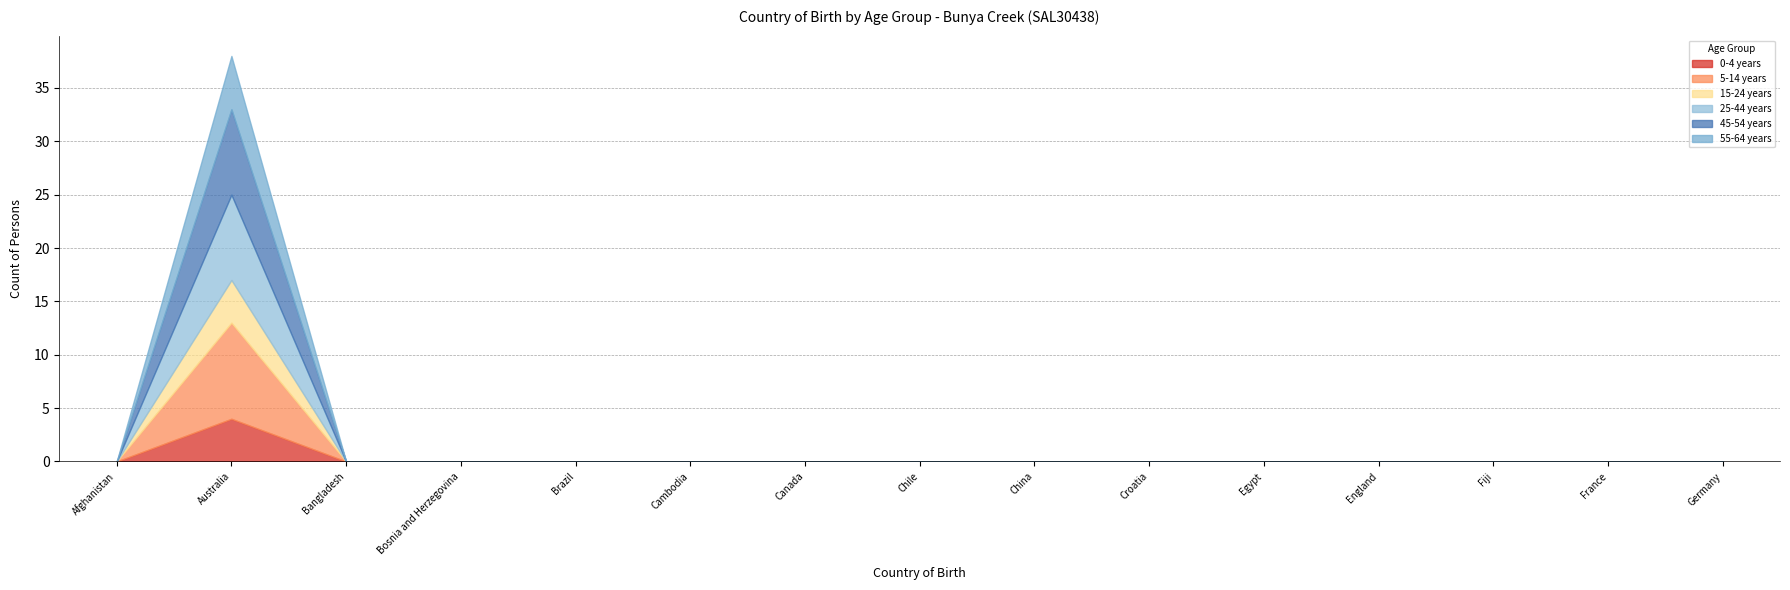

What is the label of the 7th point from the right?

China